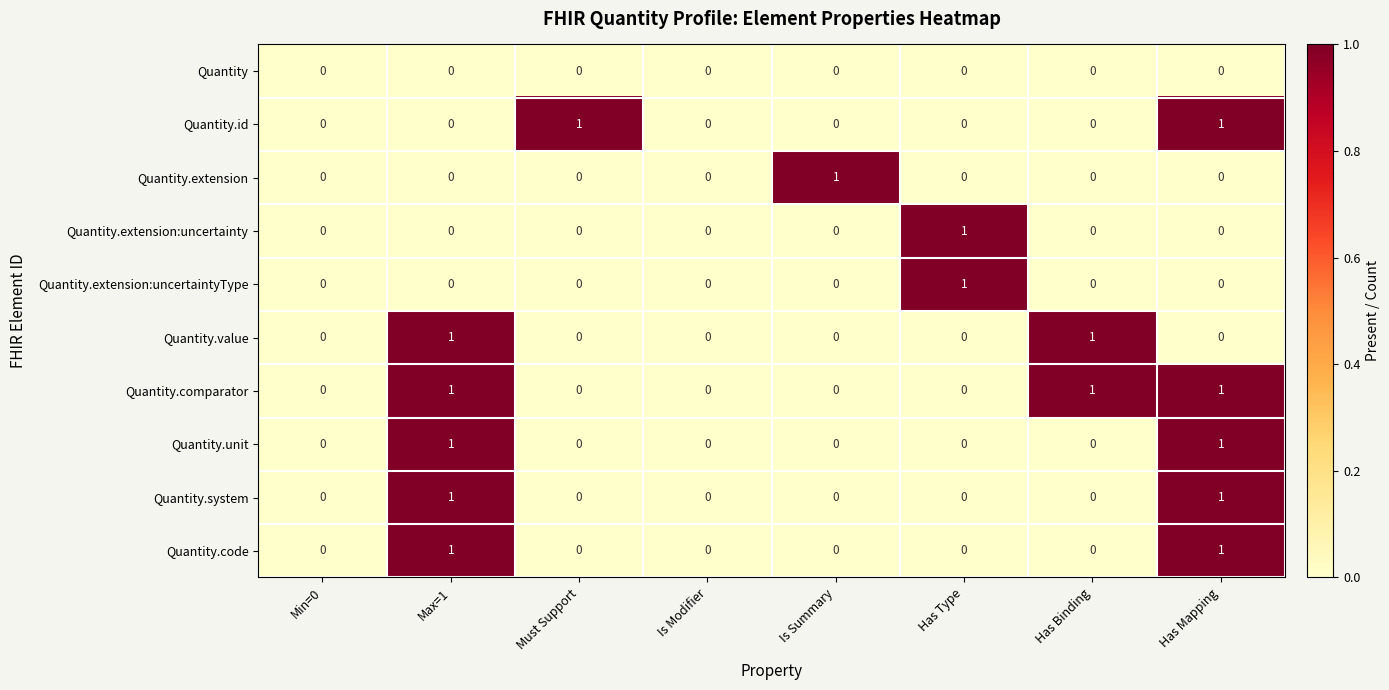

Count the Quantity.extension:uncertainty values in the range 0 to 1.

8